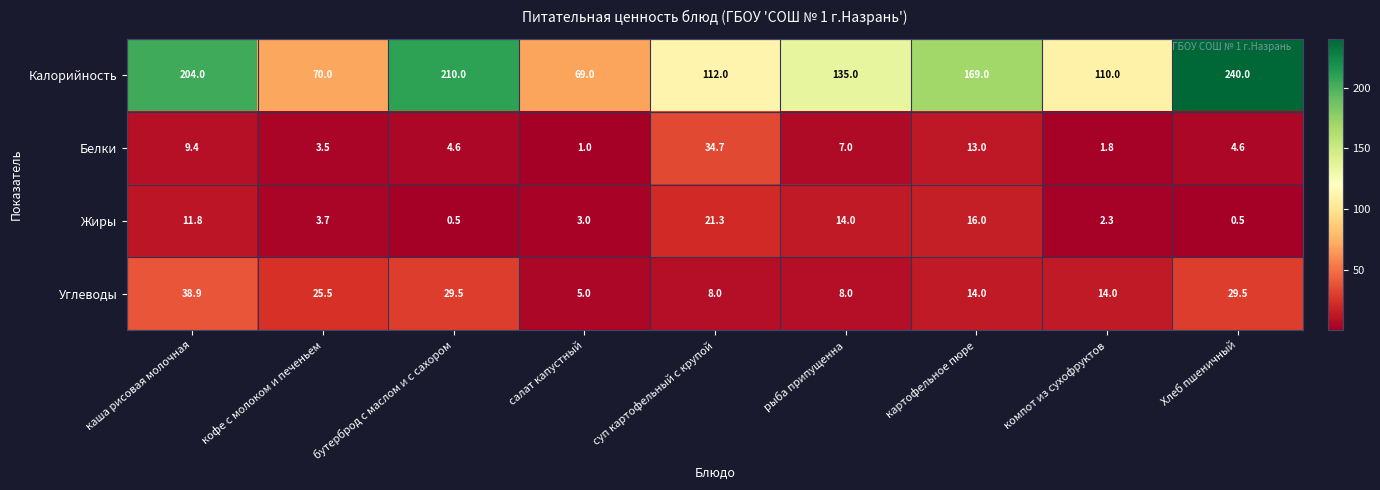

What is the smallest value displayed?

0.5